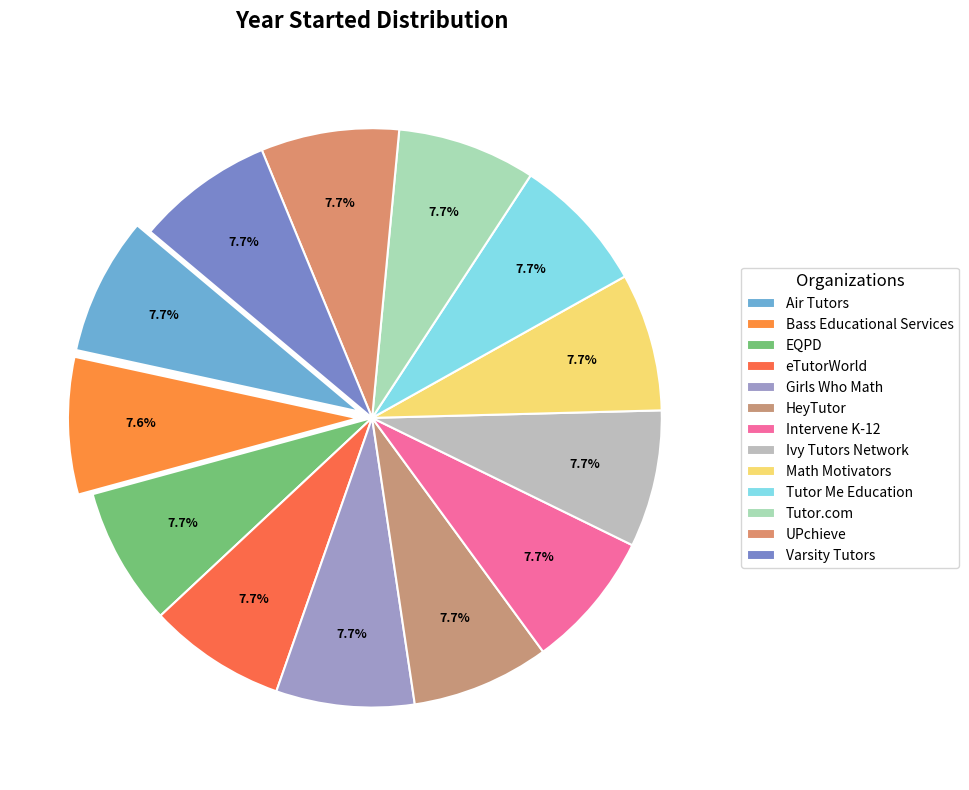

How many slices are in this pie chart?

13